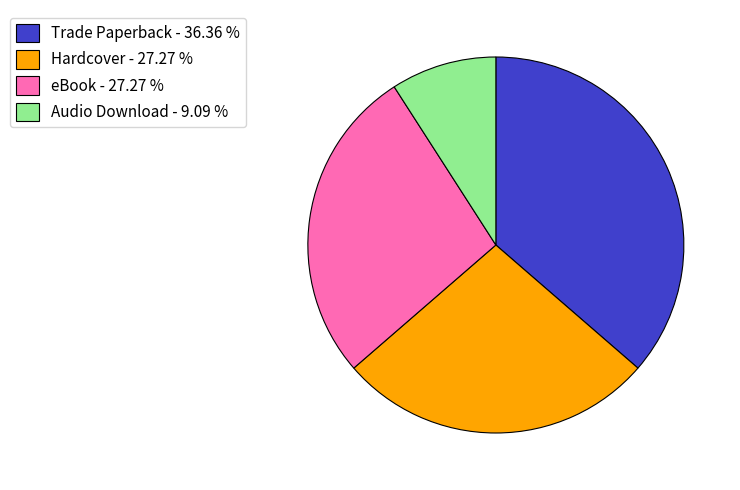

Is there any slice that represents more than half of the pie?

No